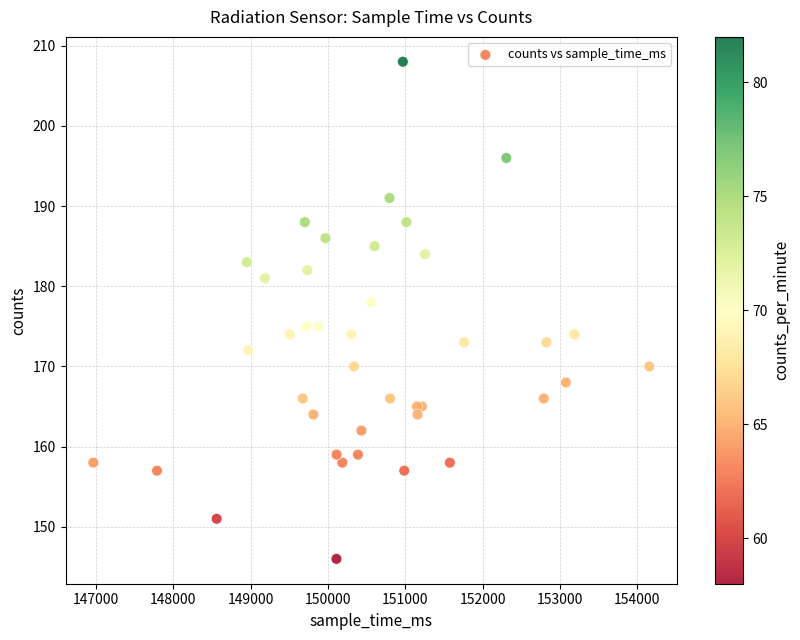

What Y value in the scatter plot is closest to 177?

178